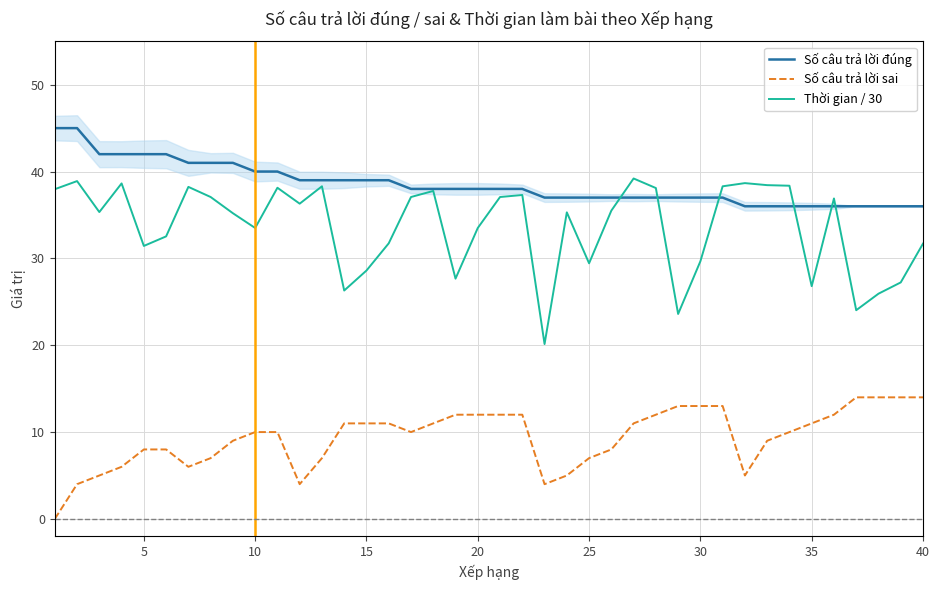

Is it true that Thời gian / 30 equals 26.8 at 35?

True